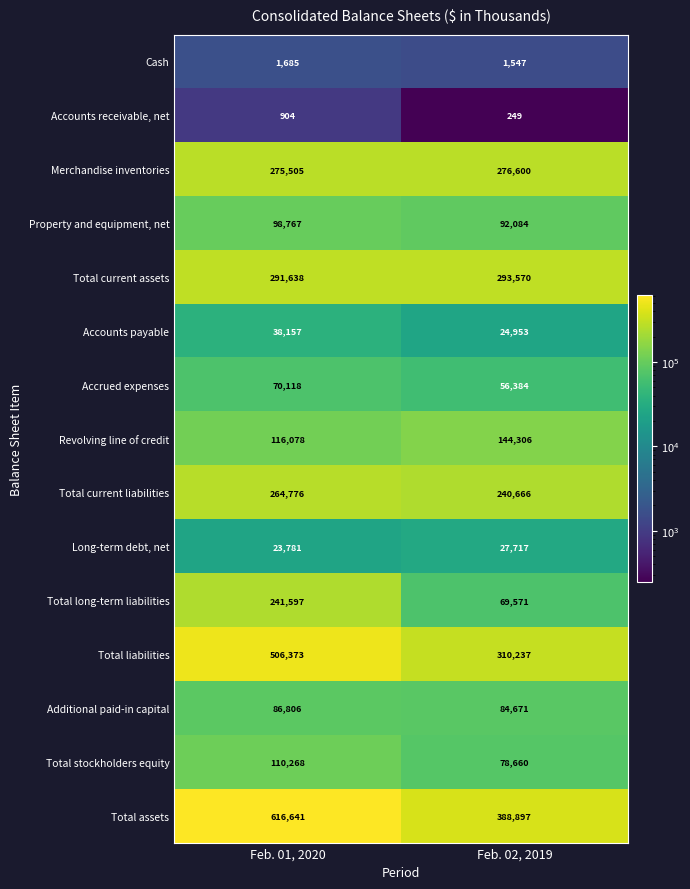

Where is Merchandise inventories nearest to the value 276052?

Feb. 01, 2020